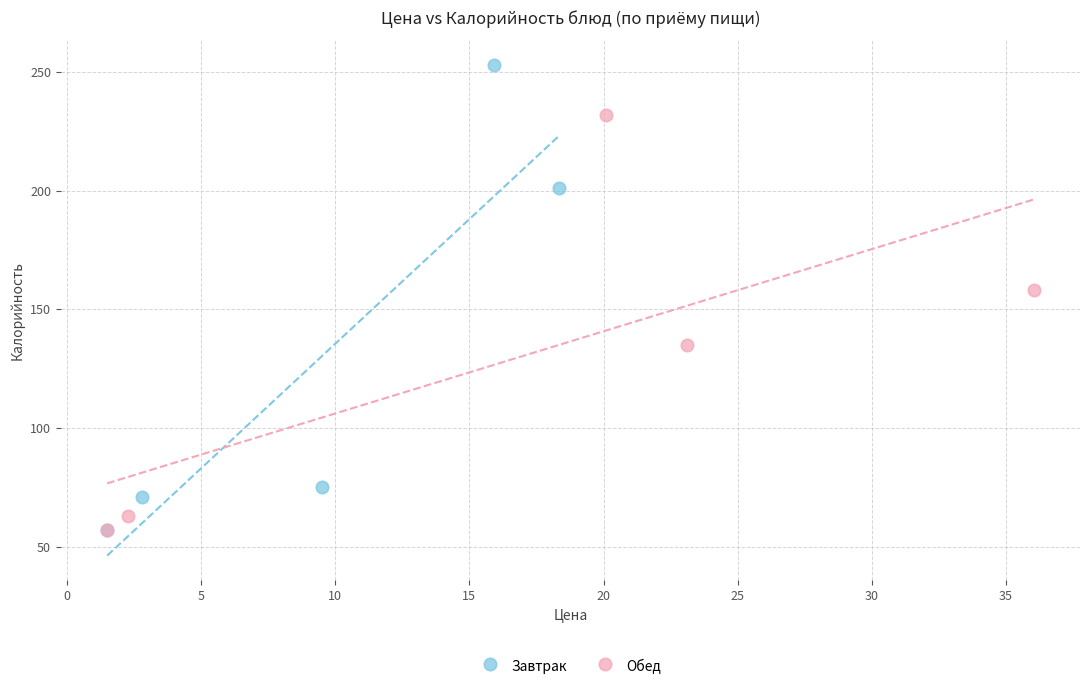

What are all the series names shown in the legend?

Завтрак, Обед